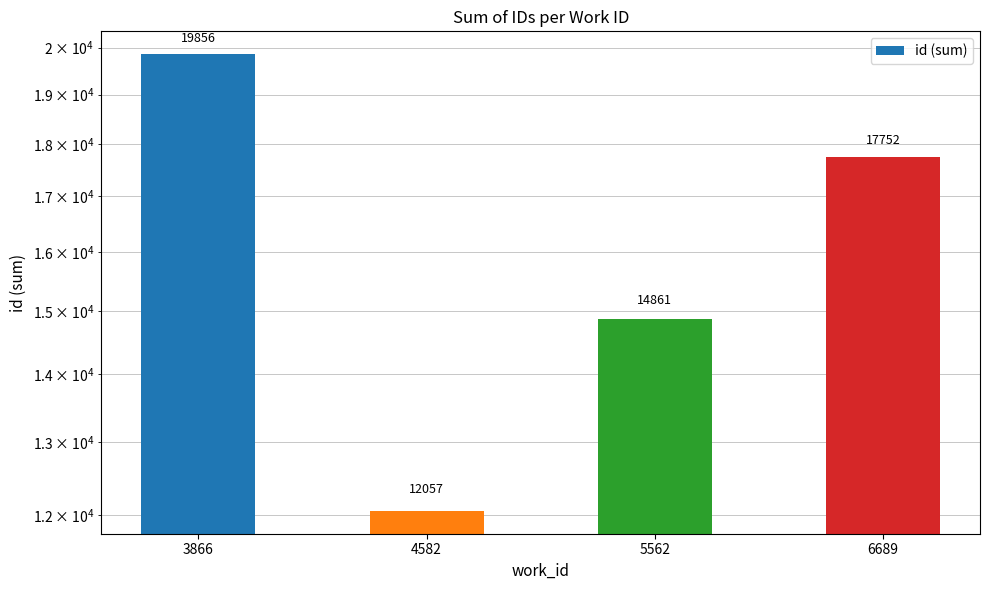

What is the value of the 4th bar from the left?

17752